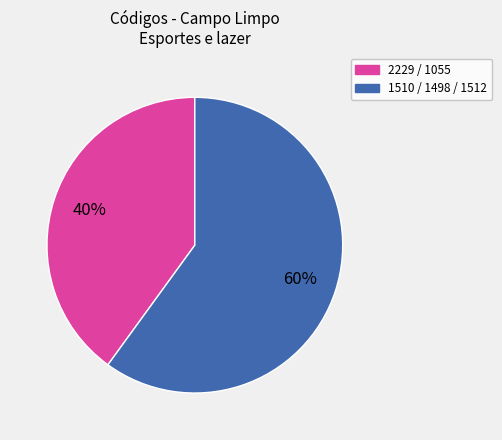

Approximately how many times larger is the value at 1510 / 1498 / 1512 compared to 2229 / 1055?

1.5